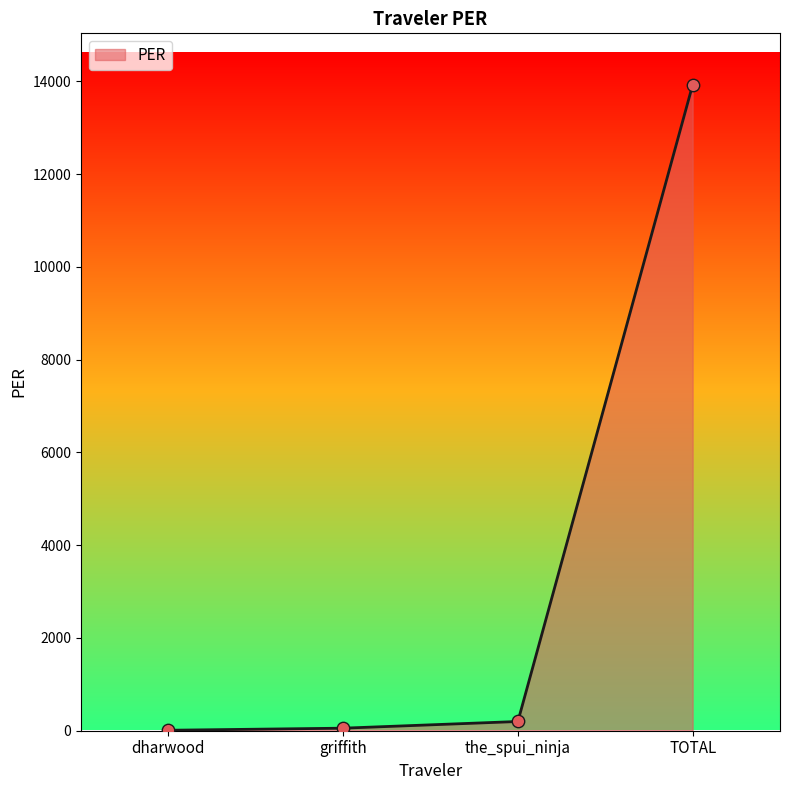

What is the change in value from dharwood to griffith?

+44.8